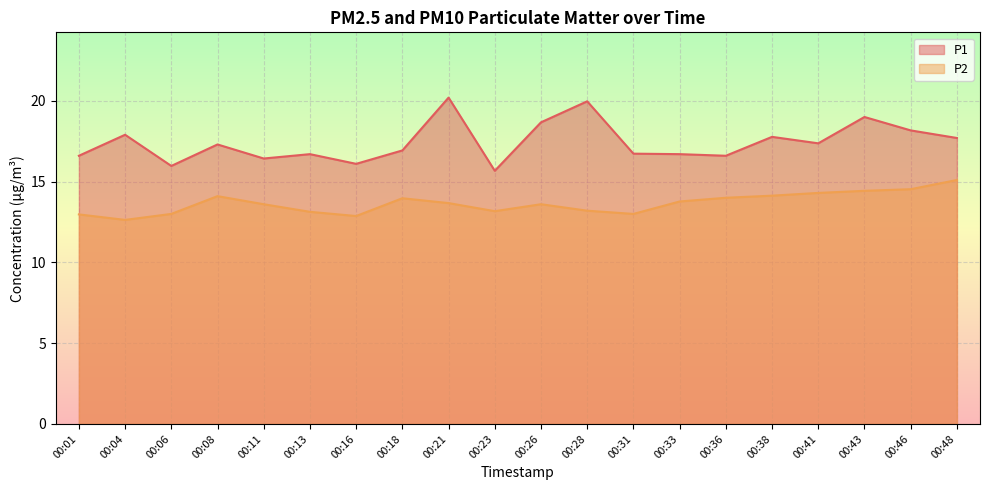

Reading right to left, extract all data points from this chart.

P1: 17.7	18.2	19.0	17.4	17.8	16.6	16.7	16.7	20.0	18.7	15.7	20.2	16.9	16.1	16.7	16.4	17.3	16.0	17.9	16.6
P2: 15.1	14.5	14.4	14.3	14.1	14.0	13.8	13.0	13.2	13.6	13.2	13.7	14.0	12.9	13.1	13.6	14.1	13.0	12.6	13.0